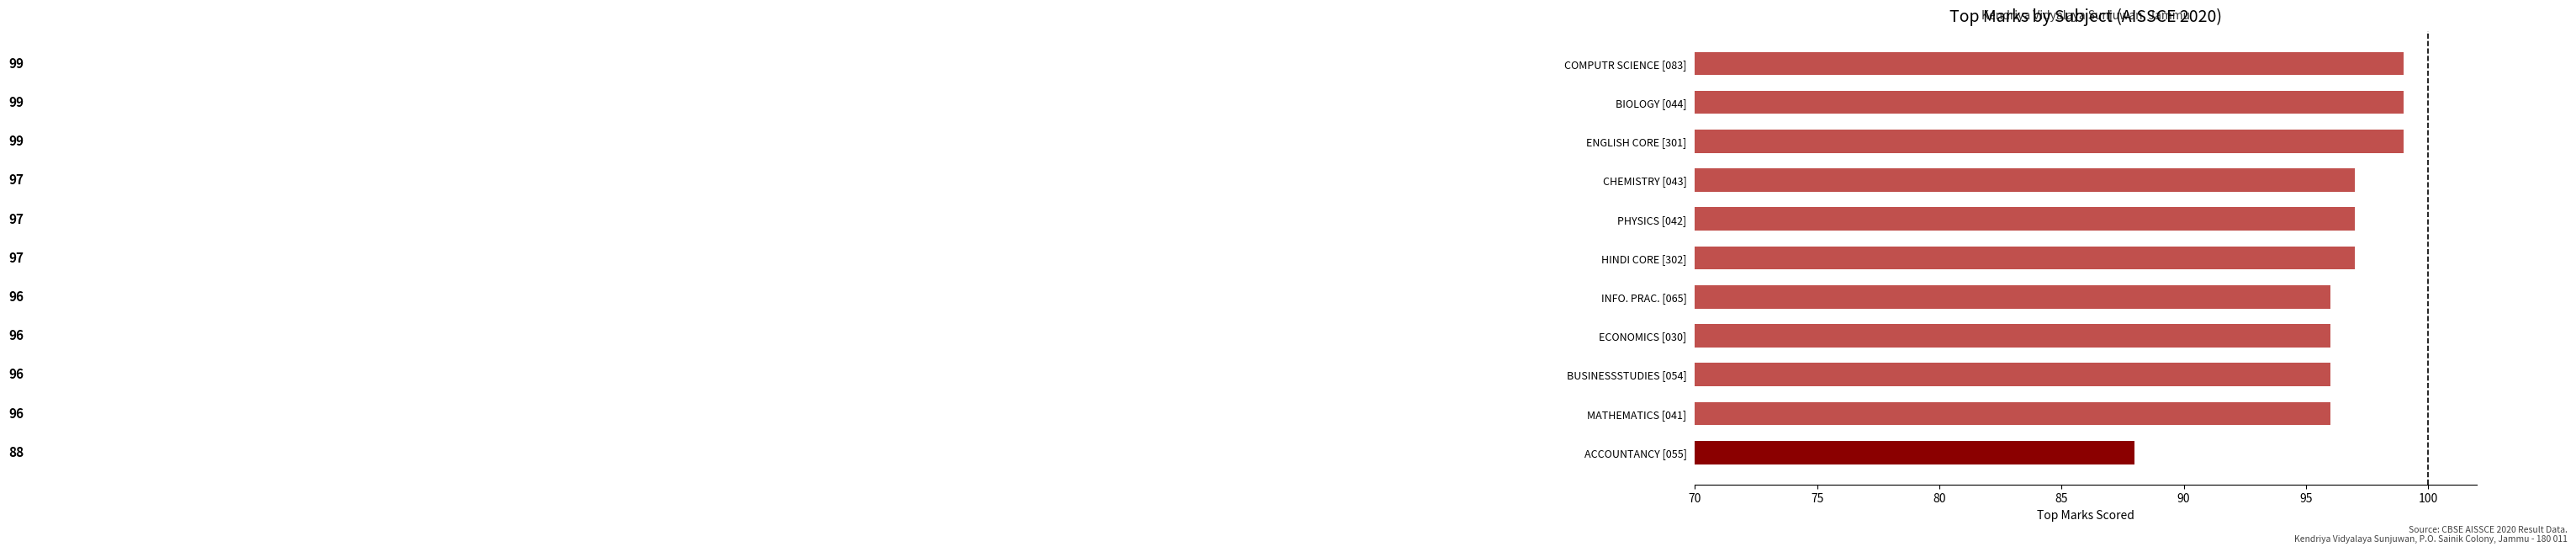

Reading bottom to top, list all the values displayed in this chart.

ACCOUNTANCY [055]=88	MATHEMATICS [041]=96	BUSINESSSTUDIES [054]=96	ECONOMICS [030]=96	INFO. PRAC. [065]=96	HINDI CORE [302]=97	PHYSICS [042]=97	CHEMISTRY [043]=97	ENGLISH CORE [301]=99	BIOLOGY [044]=99	COMPUTR SCIENCE [083]=99